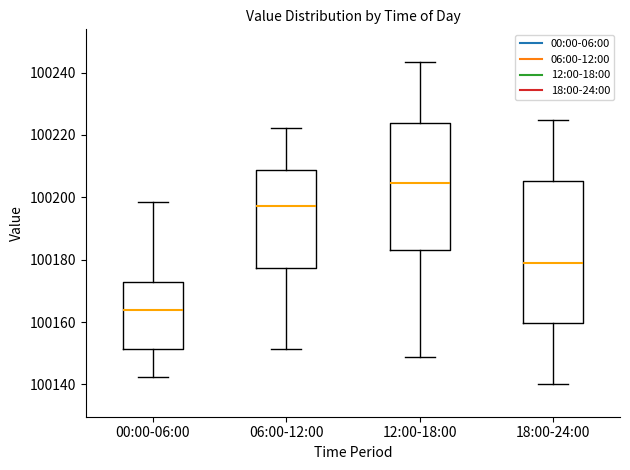

Reading left to right, transcribe this box plot: for each box, give where its median line is, the range the box spans, and where its two whiskers end, as read against the y-axis. The values are not printed on the chart, so give them approximately, as read against the axis.

00:00-06:00: median 100164, box 100152 to 100172, whiskers 100142 to 100198
06:00-12:00: median 100198, box 100178 to 100208, whiskers 100152 to 100222
12:00-18:00: median 100204, box 100184 to 100224, whiskers 100148 to 100244
18:00-24:00: median 100180, box 100160 to 100206, whiskers 100140 to 100224